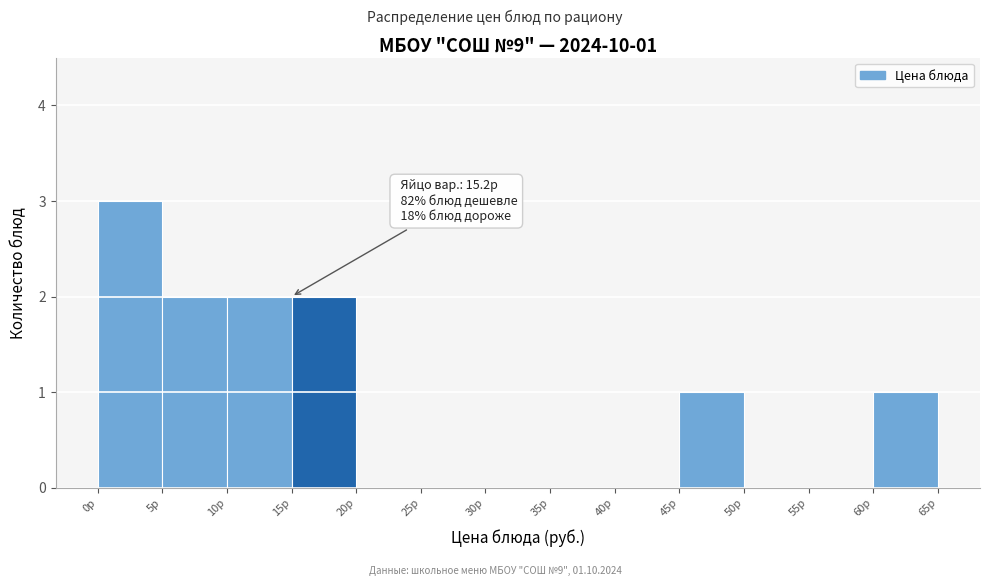

Over which range of the x-axis is the bar tallest?

0 to 5